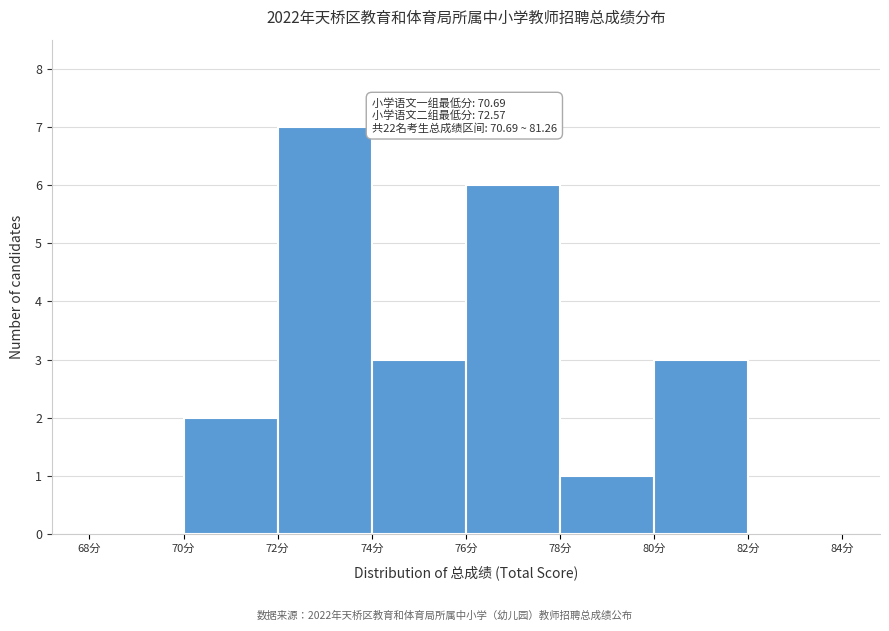

Which range on the x-axis has the tallest bar?

72 to 74